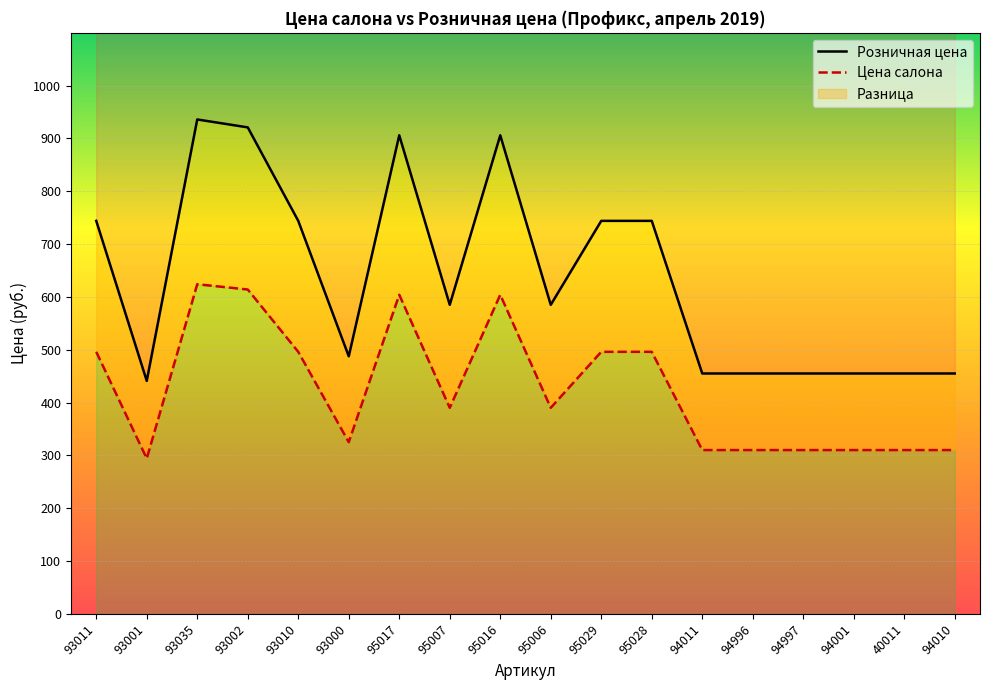

At which category does the chart reach its peak across all series?

93035